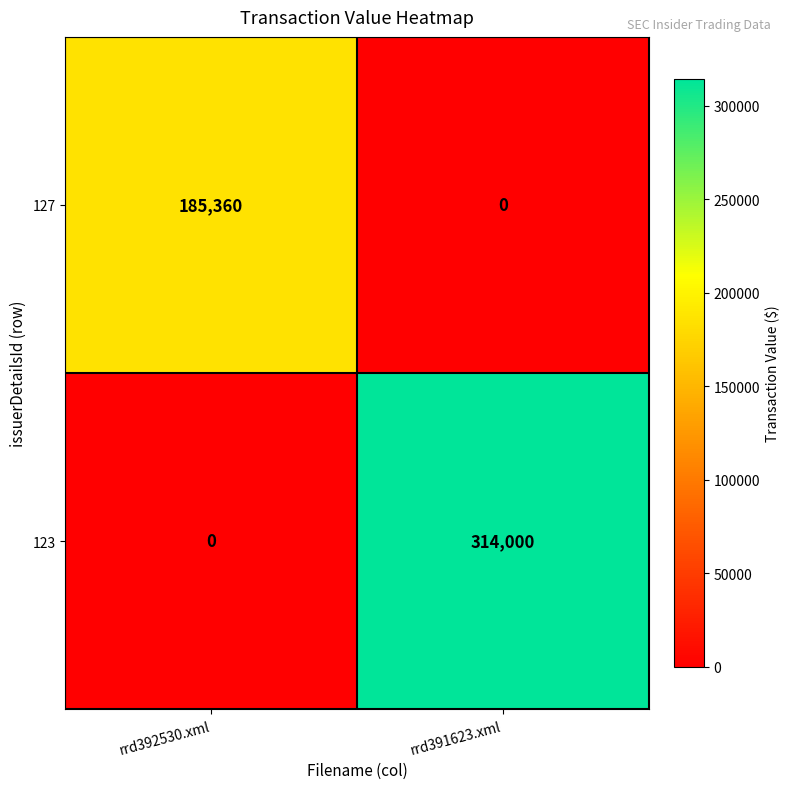

Reading right to left, list all the values displayed in this chart.

127: 0	185360
123: 314000	0